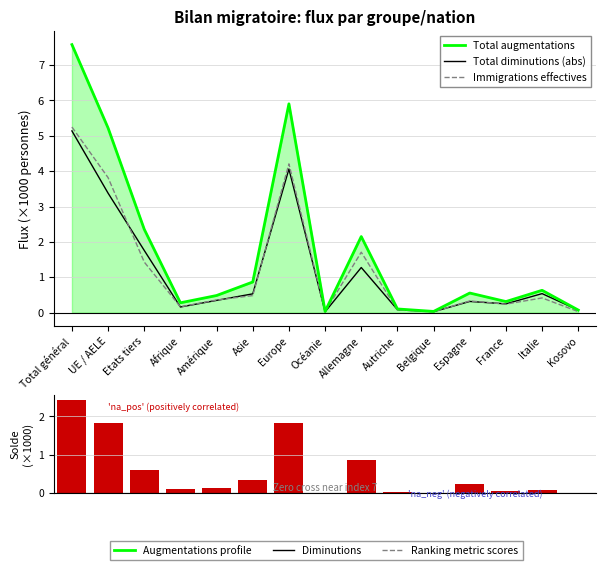

The value of Immigrations effectives at Total général is 1.7. True or false?

False